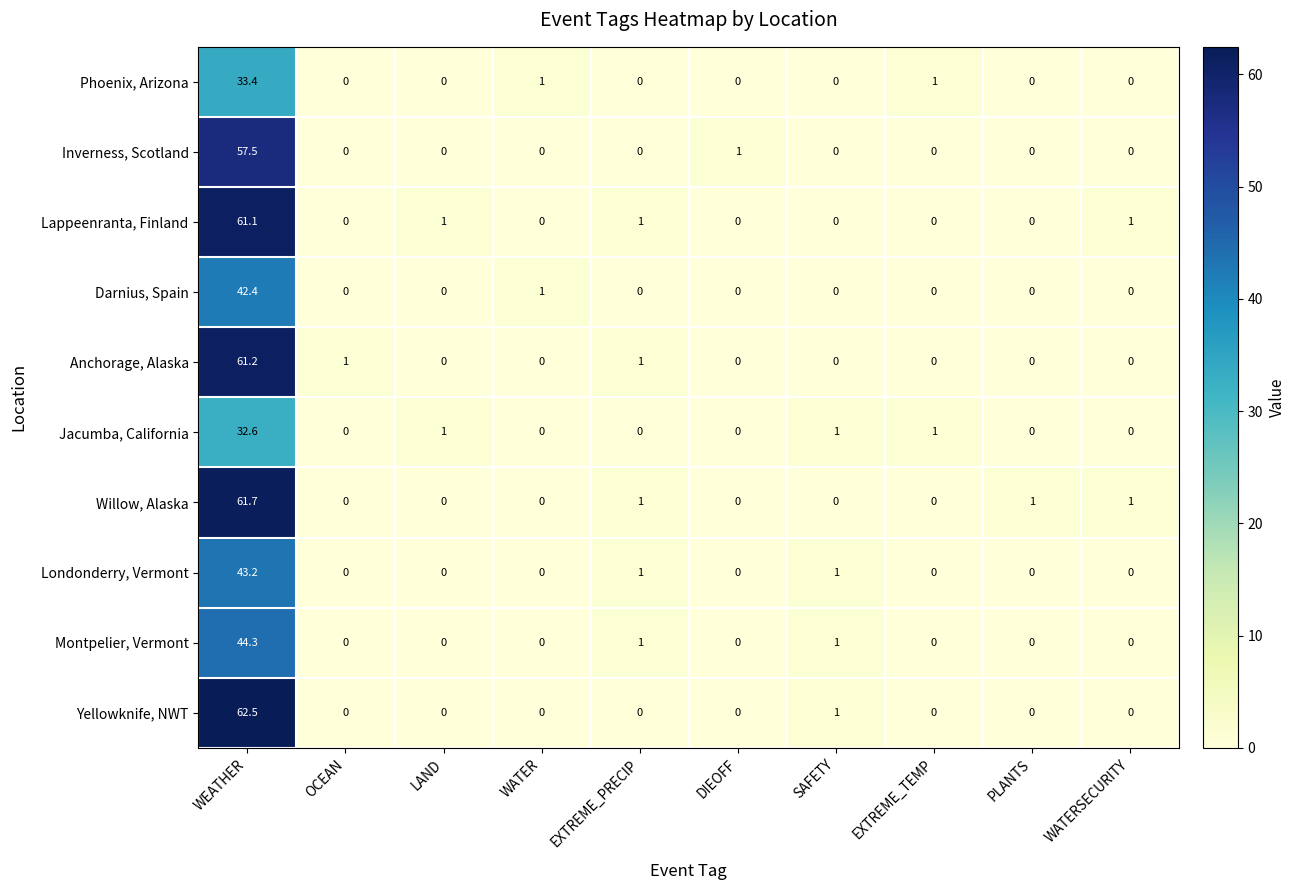

At which category is the sum across all series the highest?

WEATHER